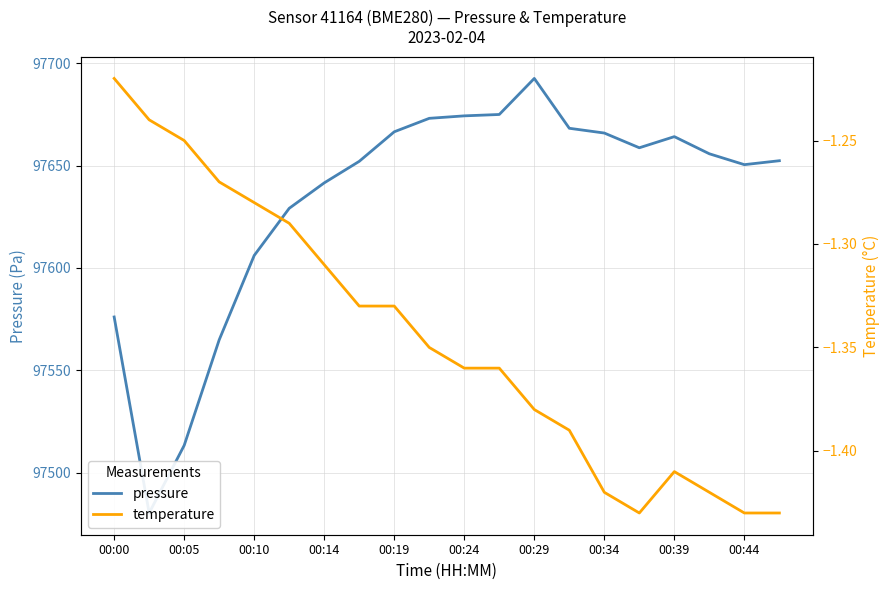

What is the value of the temperature point at the 17th from the left?

-1.4